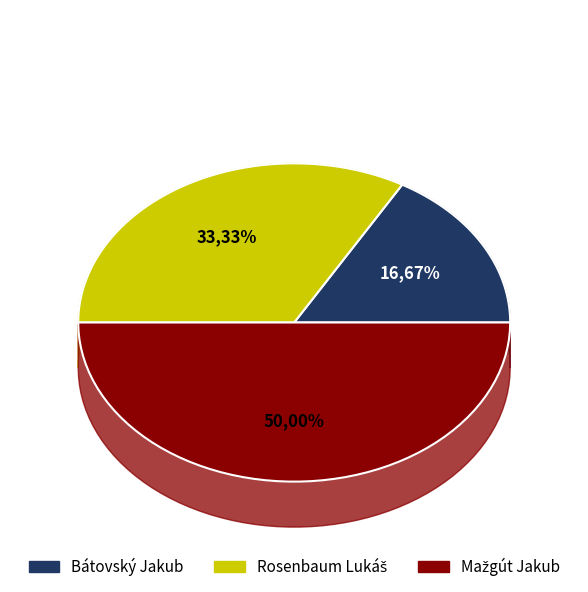

Does Bátovský Jakub represent more than half of the total?

No